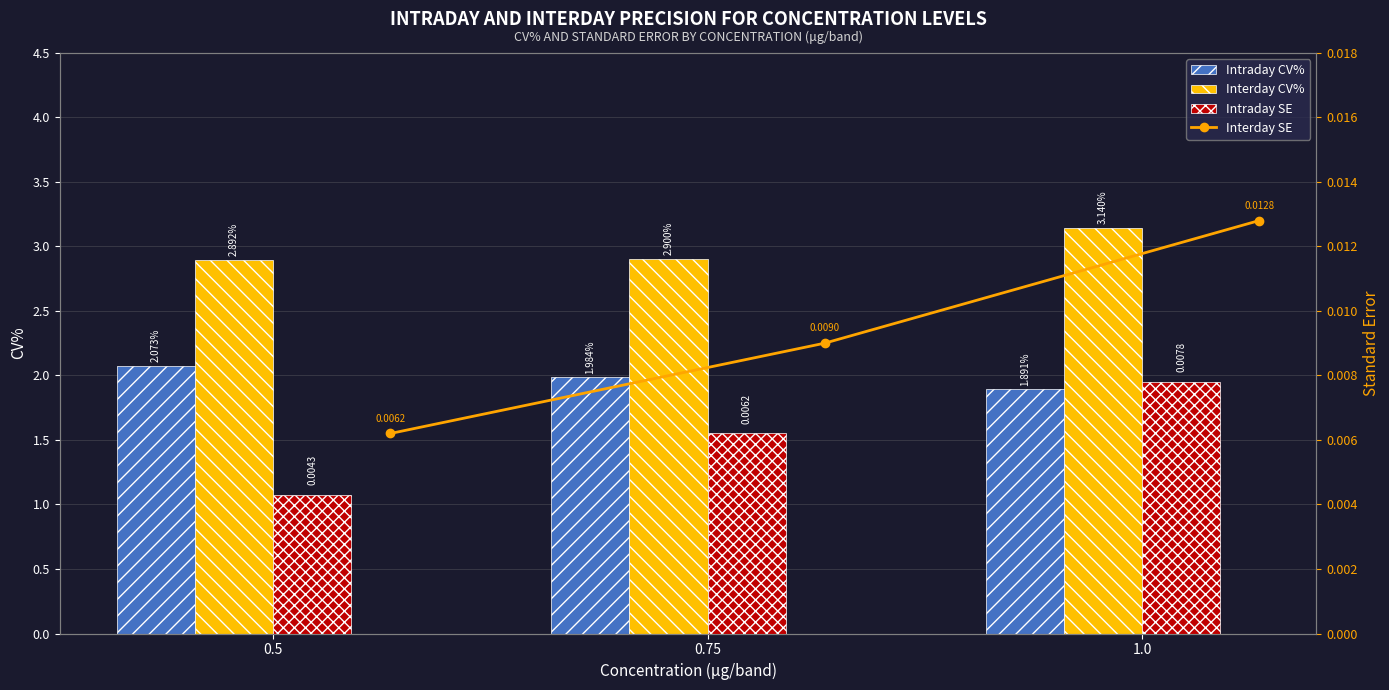

What value does the Interday CV% series have at 0.5?

2.9